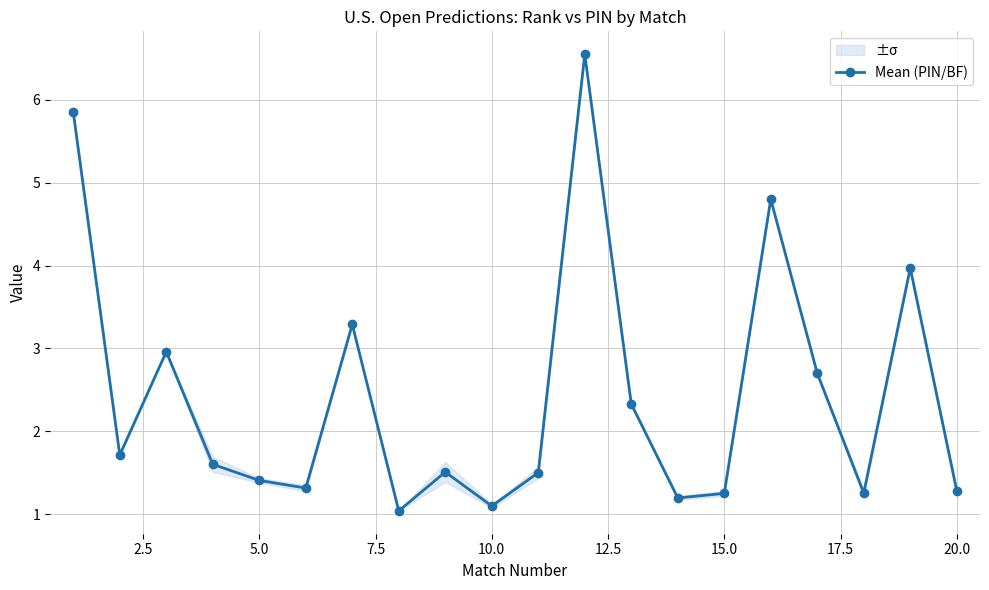

How many interior local valleys does the Mean (PIN/BF) series have?

6